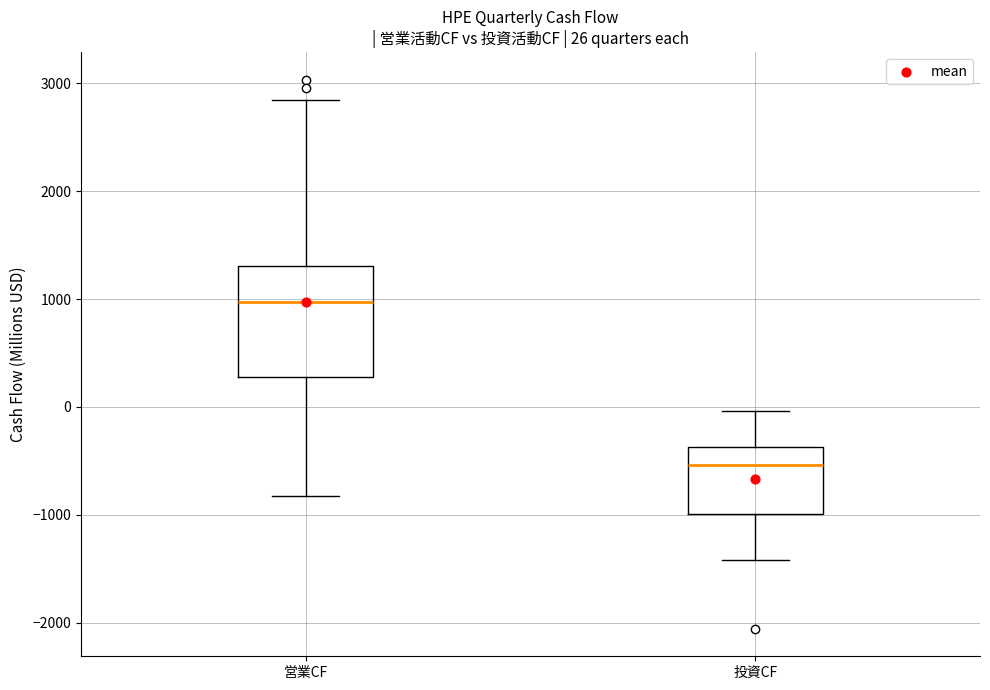

Comparing the boxes themselves (not the whiskers), which one is the tallest?

営業CF